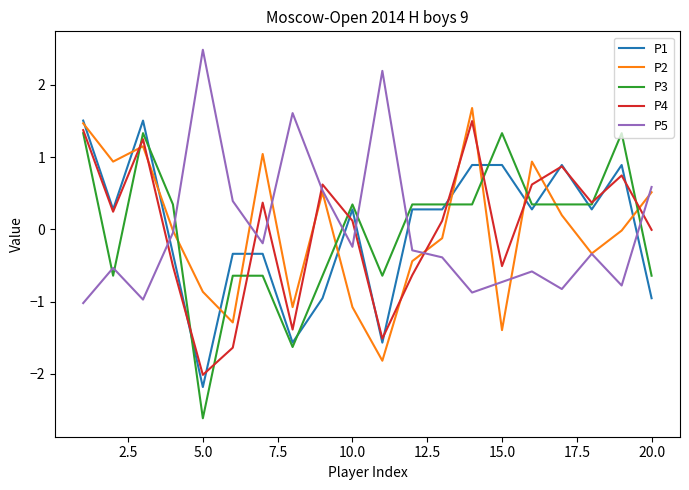

What is the smallest value displayed?

-2.6